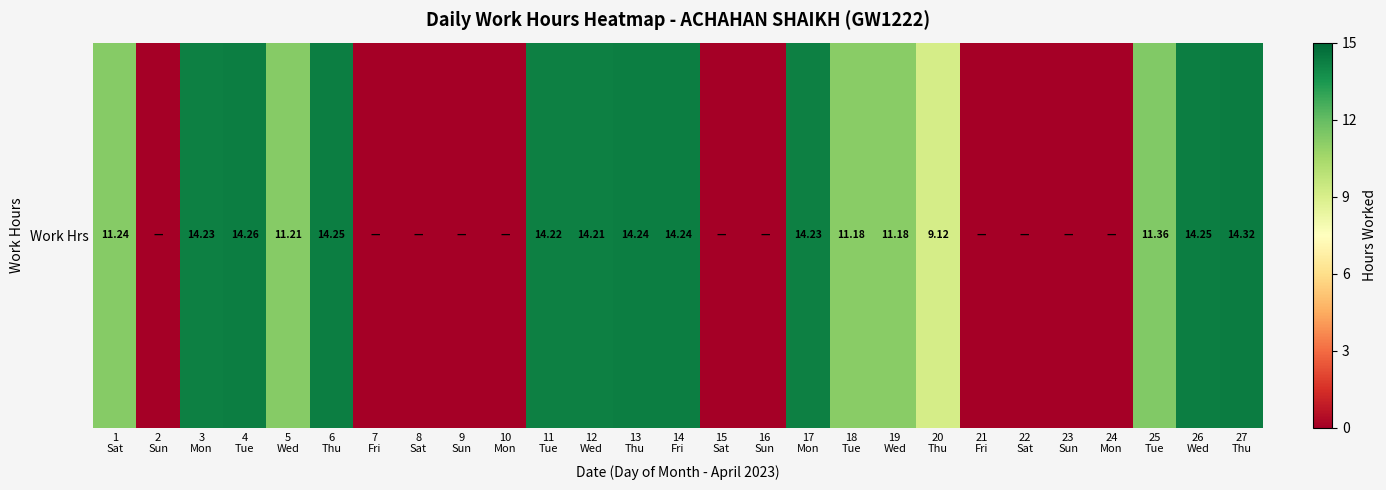

What is the change in value from 19
Wed to 25
Tue?

+0.2